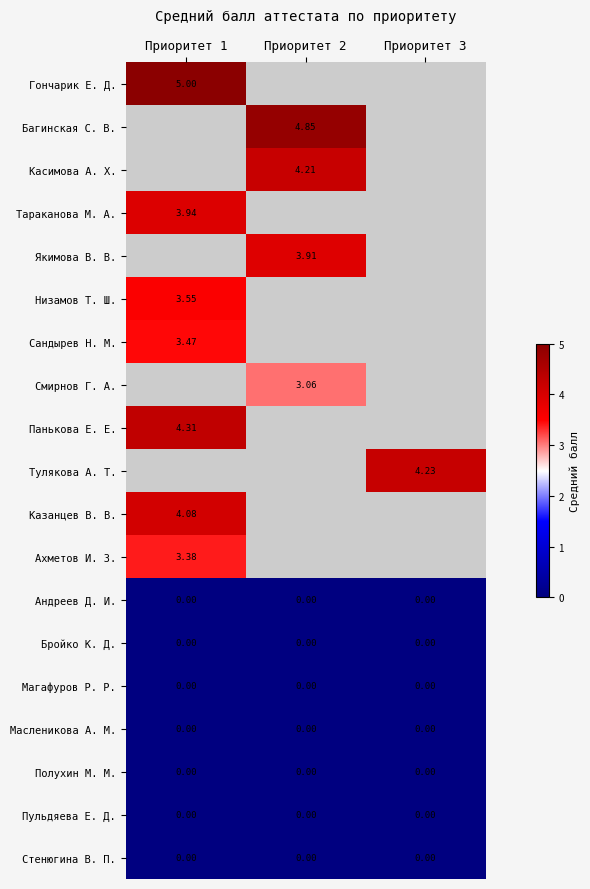

How many data points does each series have?

3